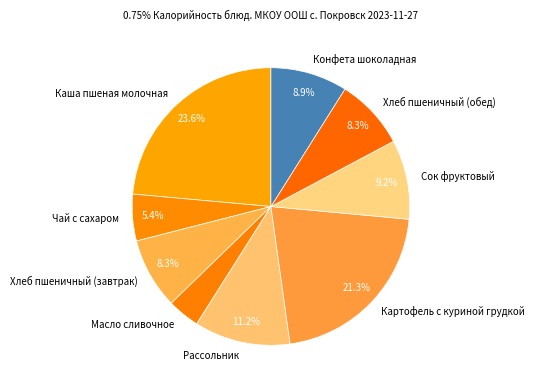

Between Картофель с куриной грудкой and Хлеб пшеничный (завтрак), which is larger?

Картофель с куриной грудкой